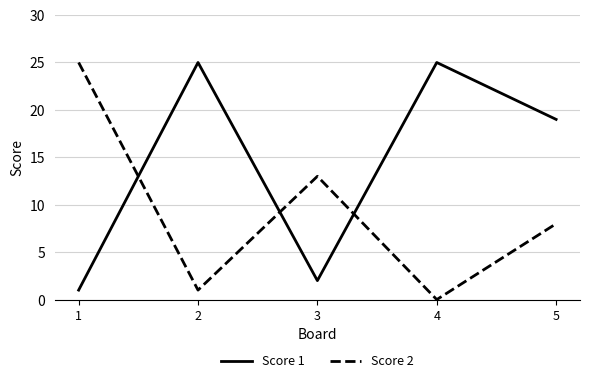

In Score 2, how many points are higher than both neighbors (excluding endpoints)?

1